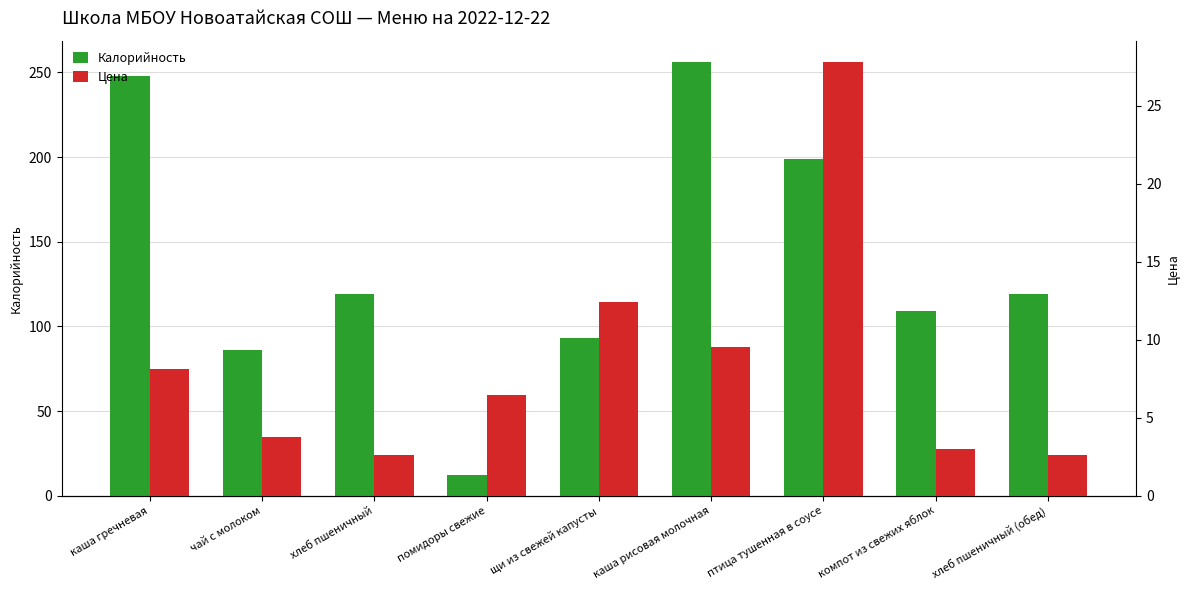

Reading left to right, list all the values displayed in this chart.

Калорийность: 248.2	86.0	119.0	12.0	93.0	256.0	199.0	109.0	119.0
Цена: 8.2	3.8	2.6	6.5	12.4	9.6	27.8	3.0	2.6